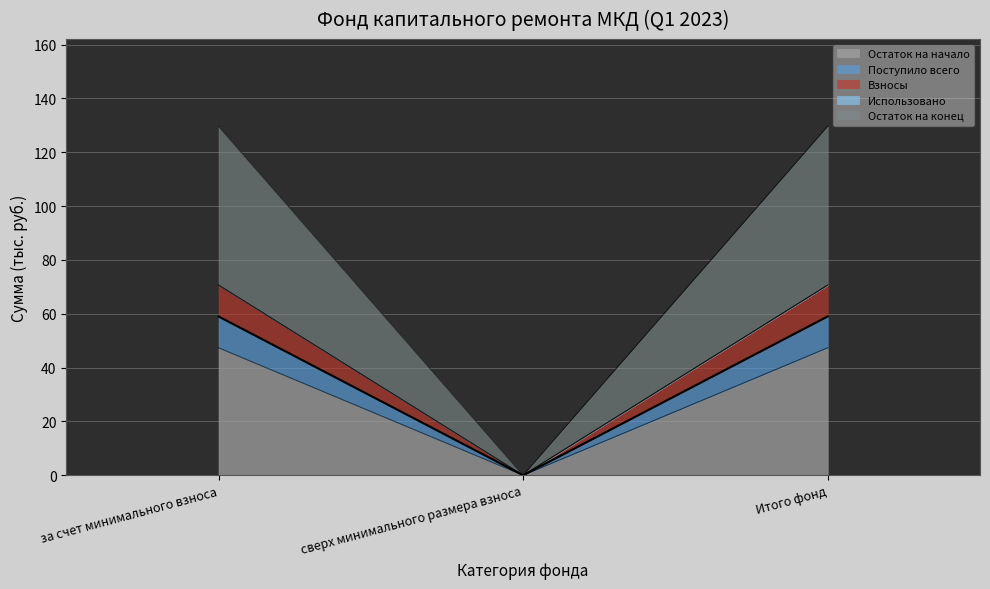

Which category has the highest value across all series?

за счет минимального взноса